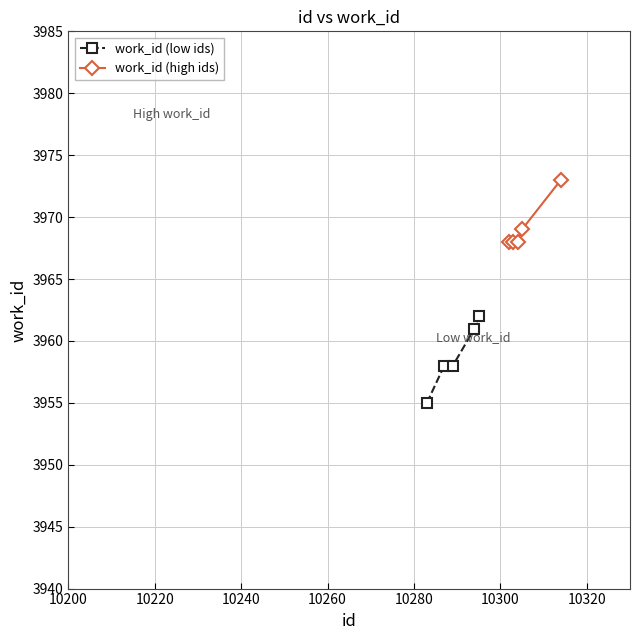

True or false: work_id (high ids) has more than 1 interior local peaks.

False